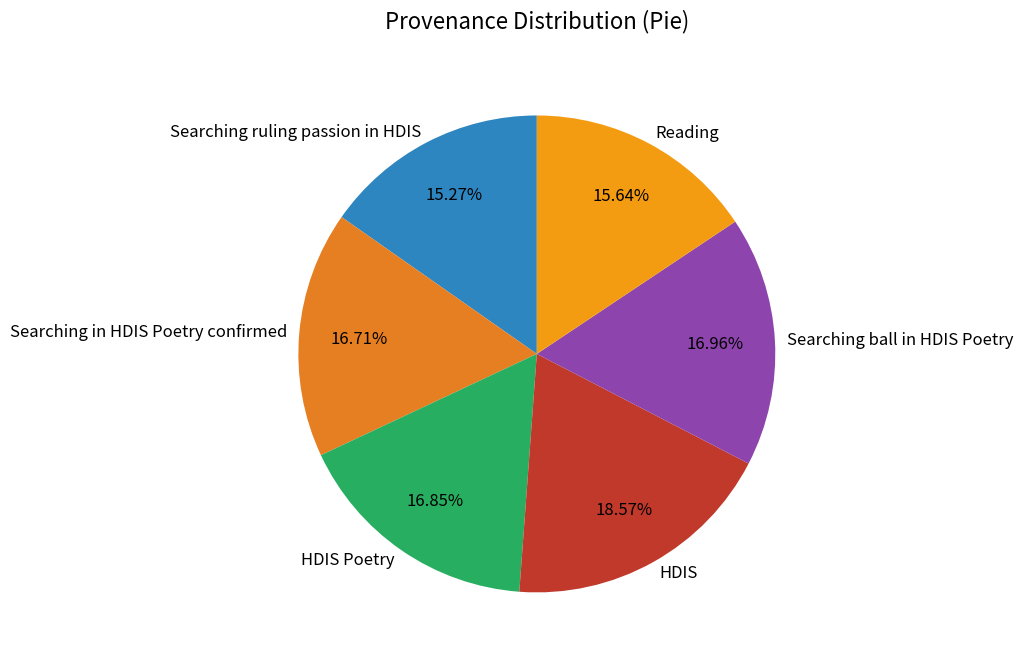

What percentage is the Searching ball in HDIS Poetry slice, to the nearest percent?

17%